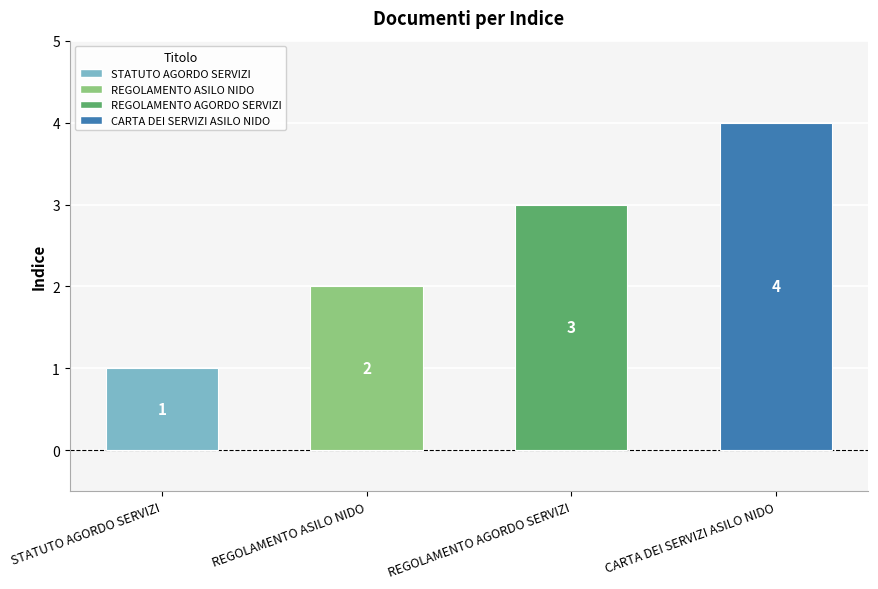

Where is the data nearest to the value 2?

REGOLAMENTO ASILO NIDO